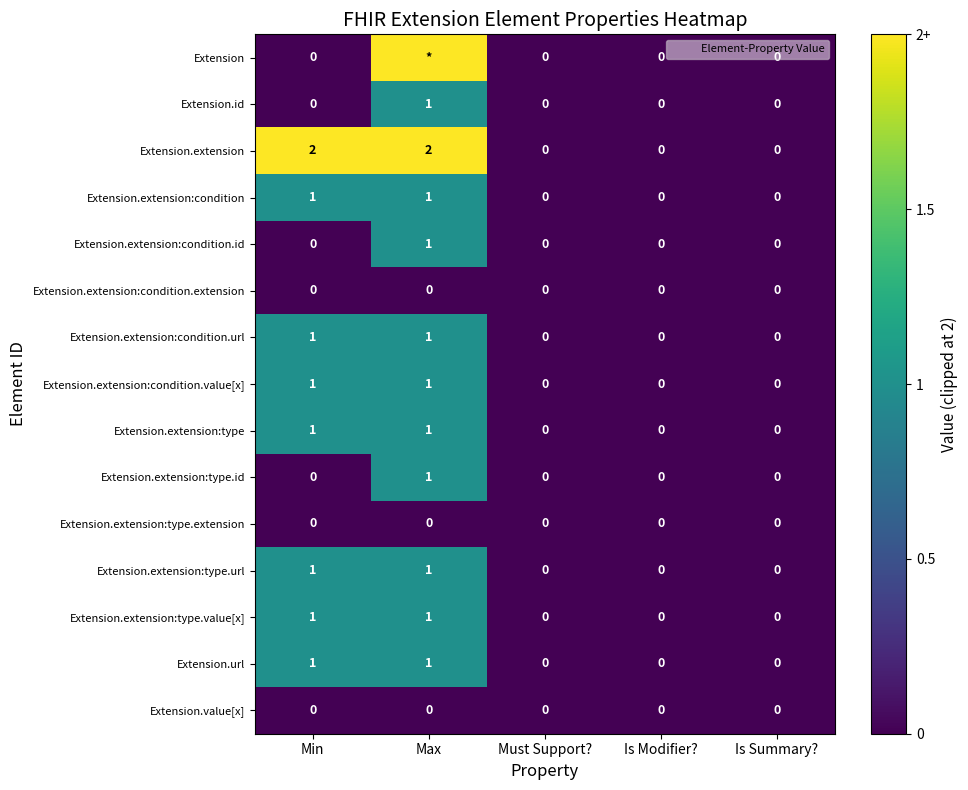

The Extension.extension:condition series shows 0 at Is Modifier?. True or false?

True